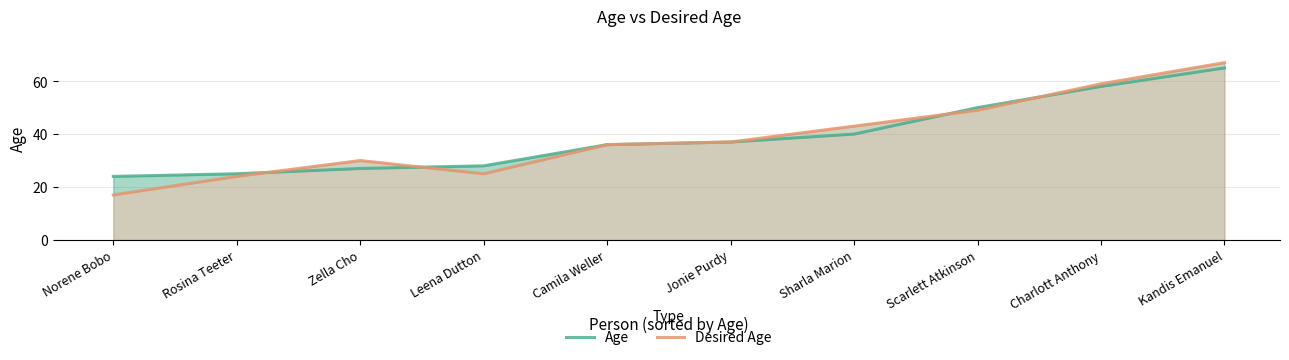

What is the minimum value for Age?

24